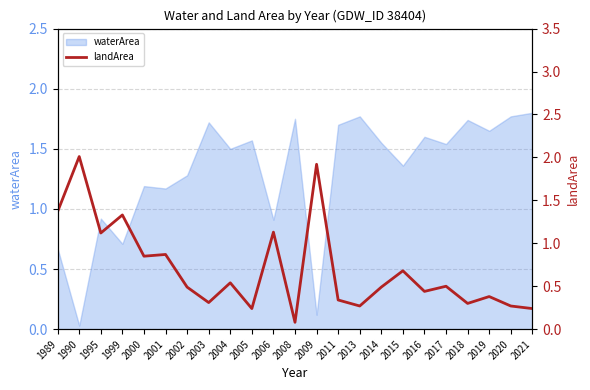

Reading left to right, what are all the values shown in this chart?

1.4	2.0	1.1	1.3	0.8	0.9	0.5	0.3	0.5	0.2	1.1	0.1	1.9	0.3	0.3	0.5	0.7	0.4	0.5	0.3	0.4	0.3	0.2